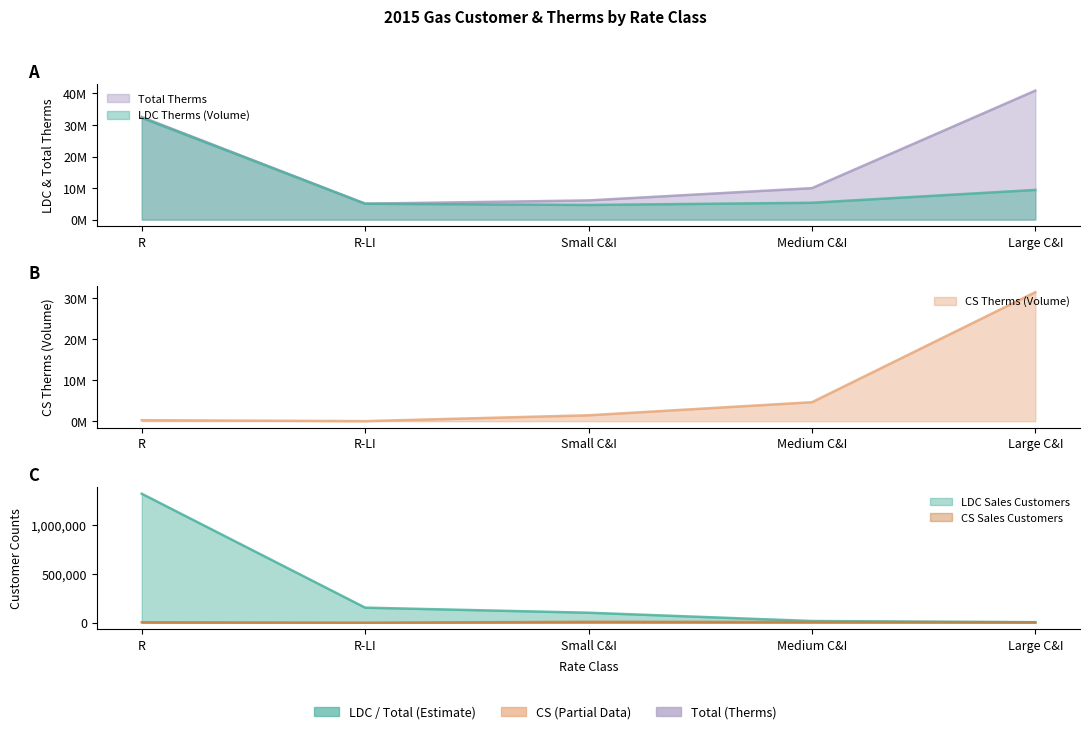

True or false: Total Therms and LDC Sales Customers cross at least once.

False